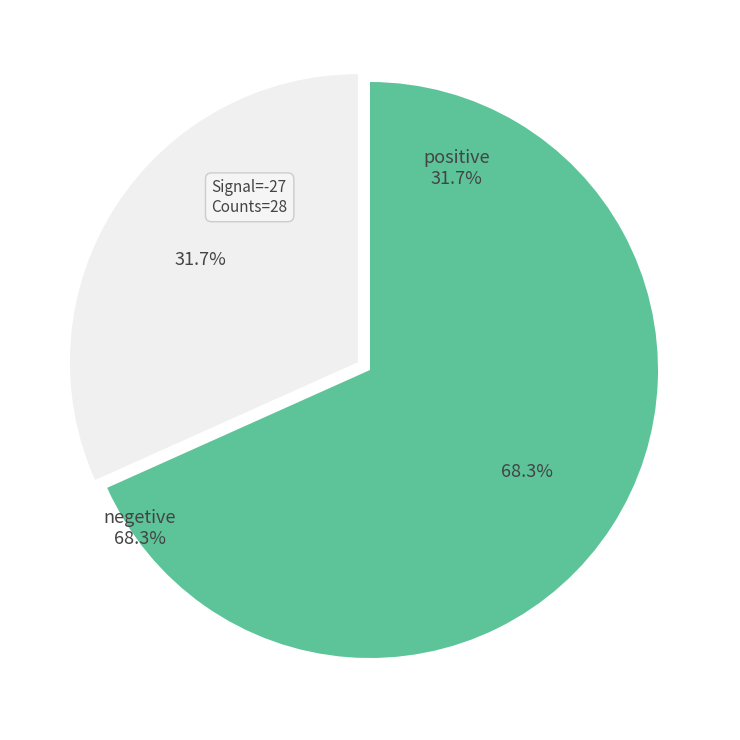

To the nearest percent, what is the average slice percentage?

50%